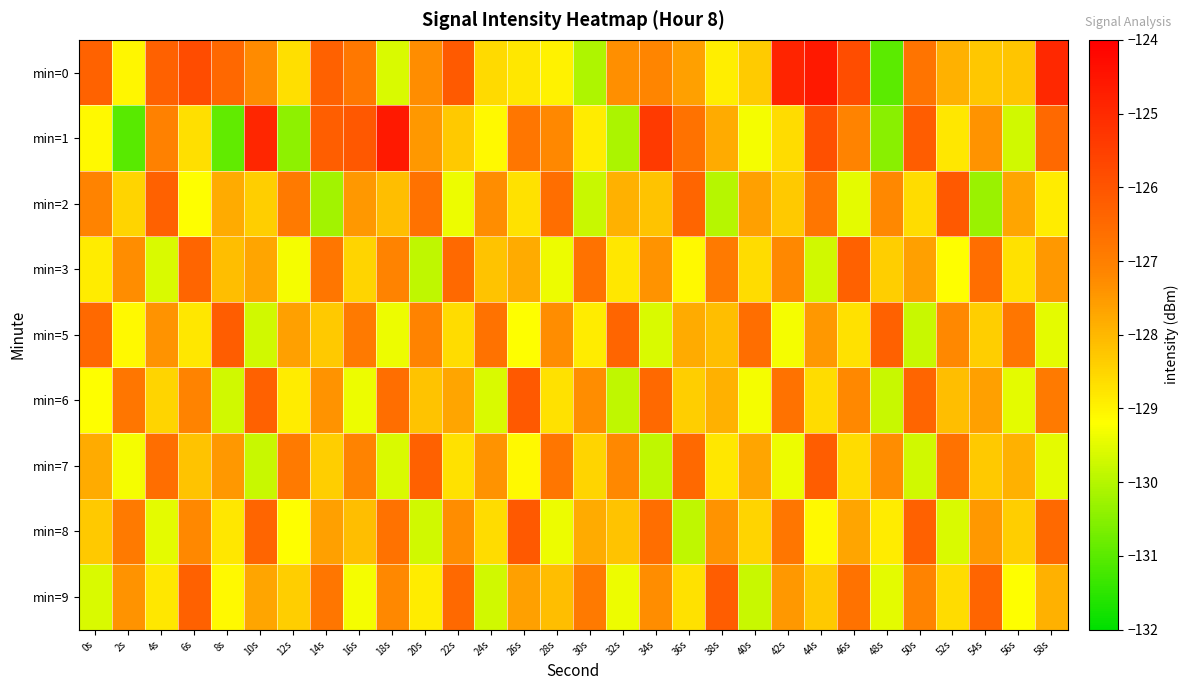

Which category has the highest value across all series?

18s